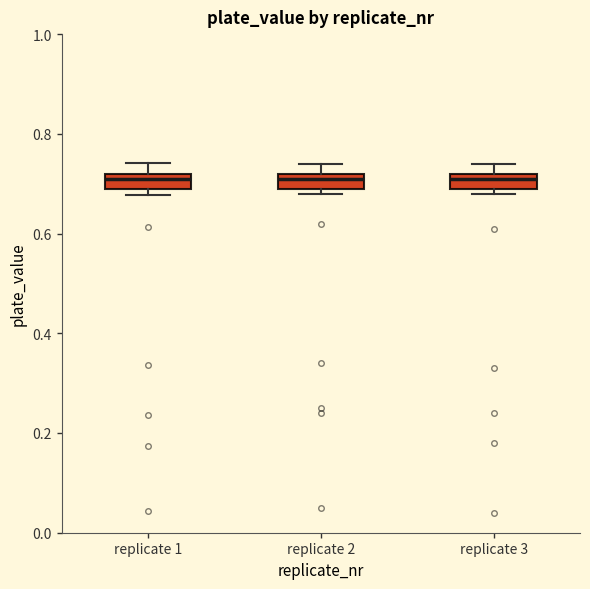

Reading left to right, read every box against the y-axis: the position of its median line, the range the box covers, and the ends of its whiskers. The values are not printed on the chart, so give them approximately, as read against the axis.

replicate 1: median 0.70, box 0.68 to 0.72, whiskers 0.68 (just below the box's lower edge) to 0.74
replicate 2: median 0.72 (just below the box's upper edge), box 0.70 to 0.72, whiskers 0.68 to 0.74
replicate 3: median 0.72 (just below the box's upper edge), box 0.70 to 0.72, whiskers 0.68 to 0.74